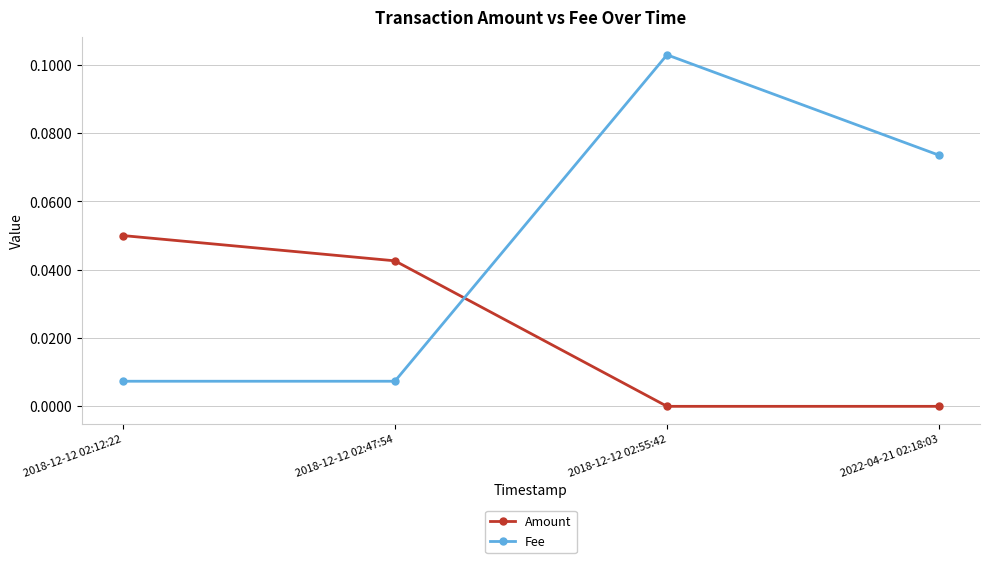

At 2018-12-12 02:47:54, list the series in order from largest to smallest.

Amount, Fee